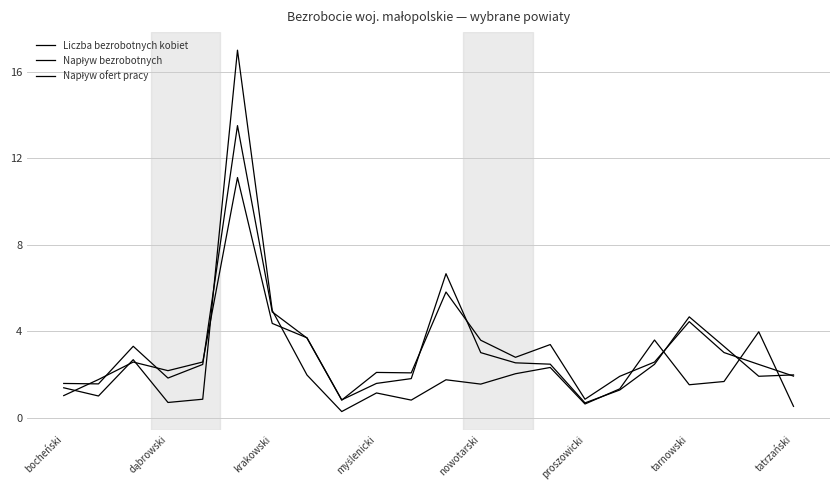

True or false: Liczba bezrobotnych kobiet has more than 1 points higher than both neighbors.

True